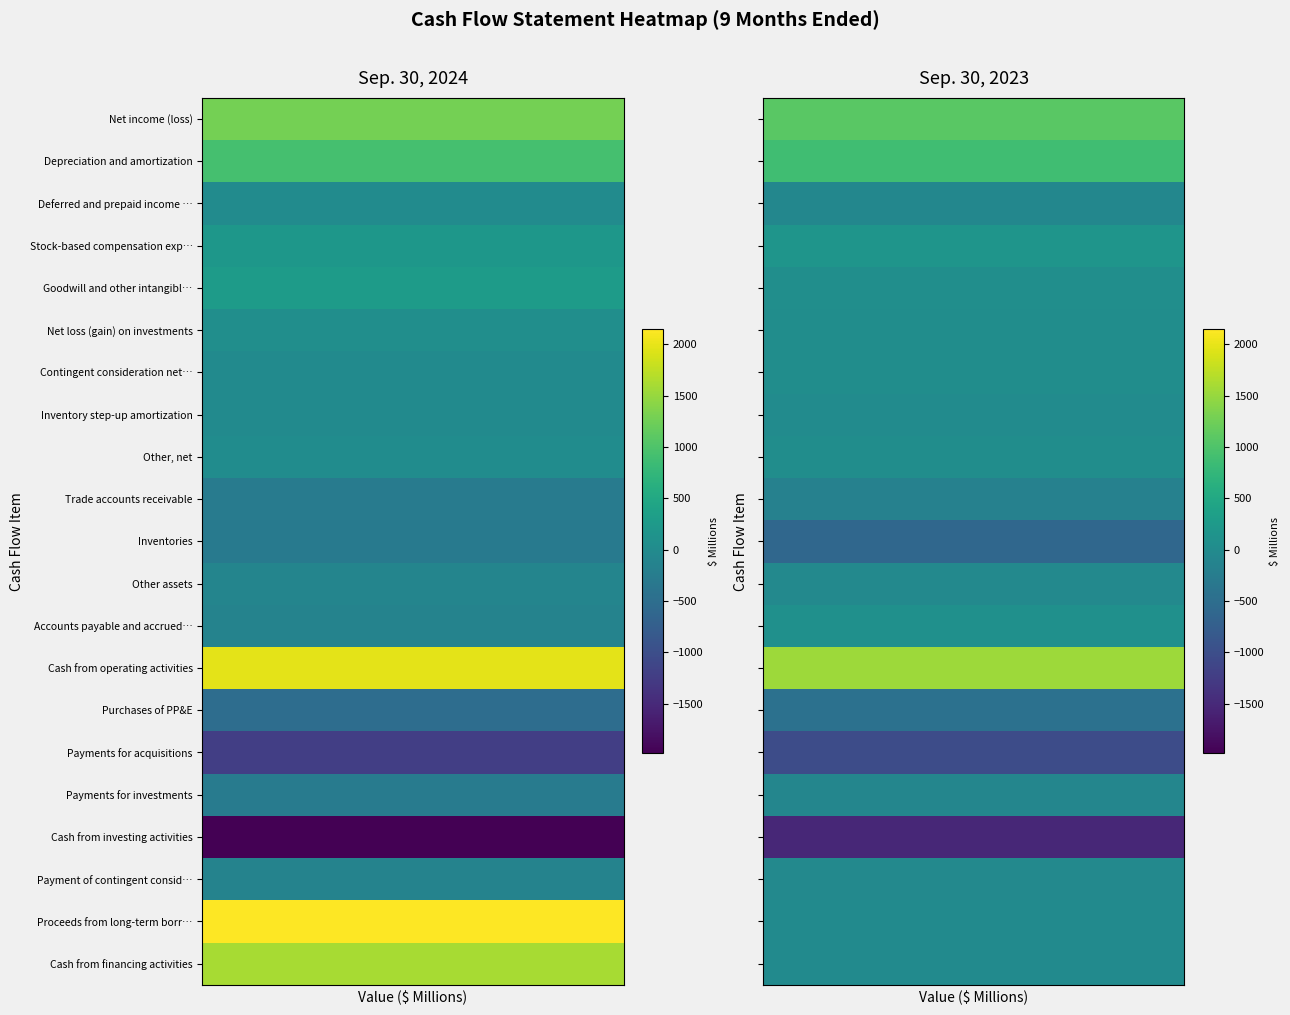

At which category does the chart reach its peak across all series?

Sep. 30, 2024